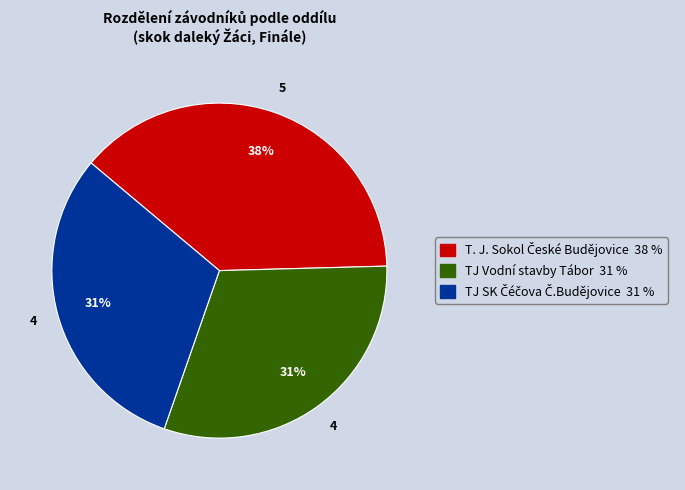

What percentage is the TJ Vodní stavby Tábor slice, to the nearest percent?

31%